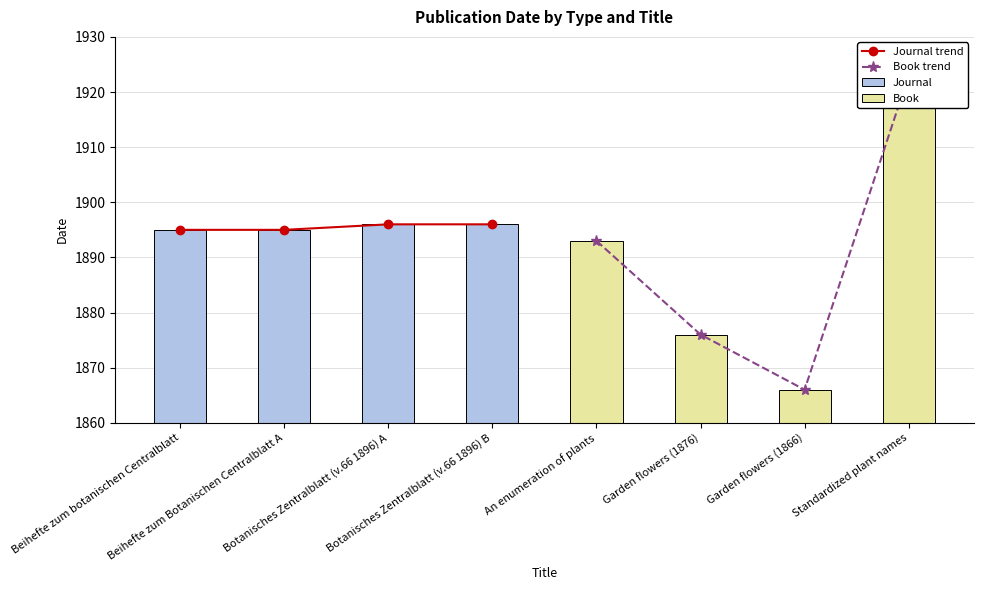

How many bars are there in total?

8